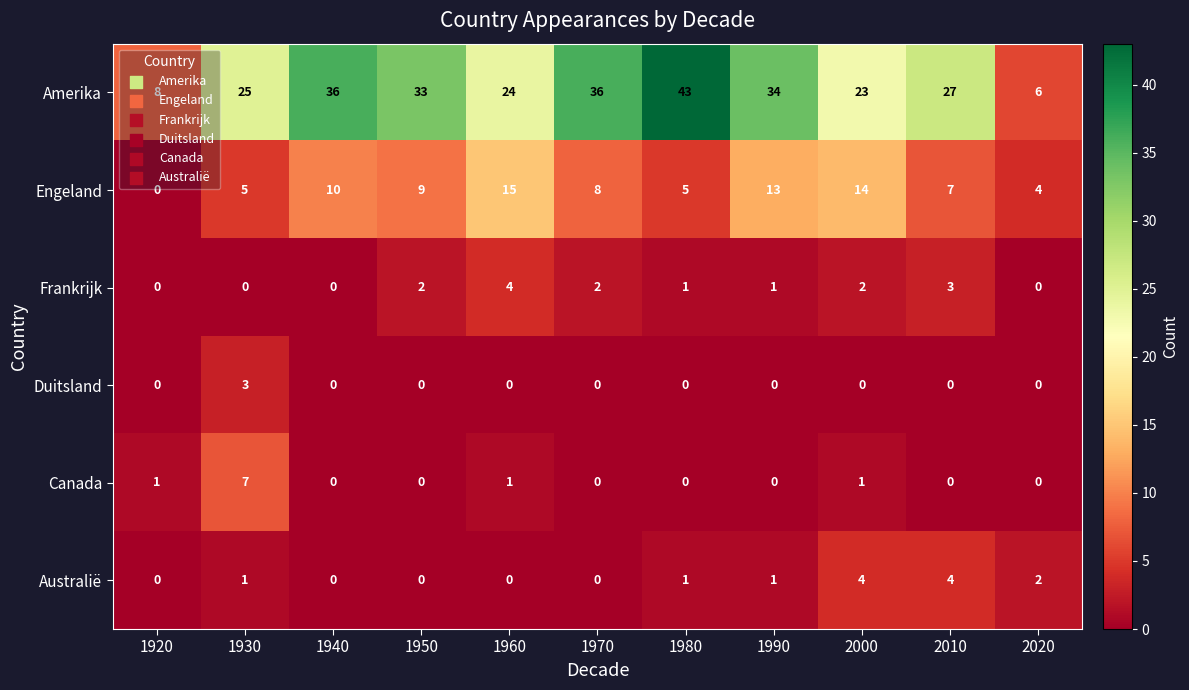

At how many categories does at least one series exceed 18?

9